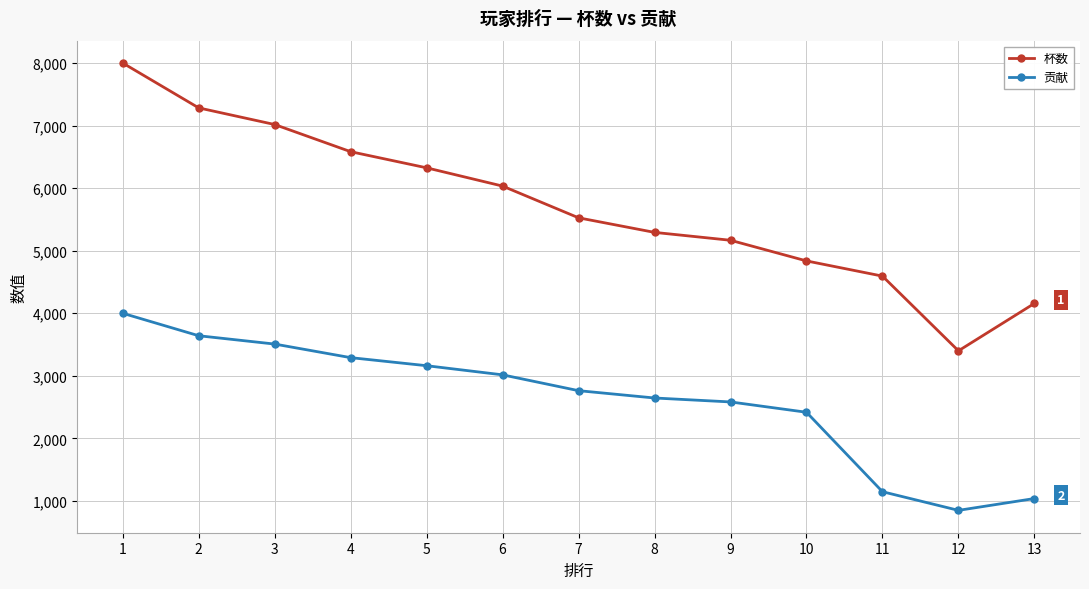

At which label does 杯数 first exceed 5526?

1